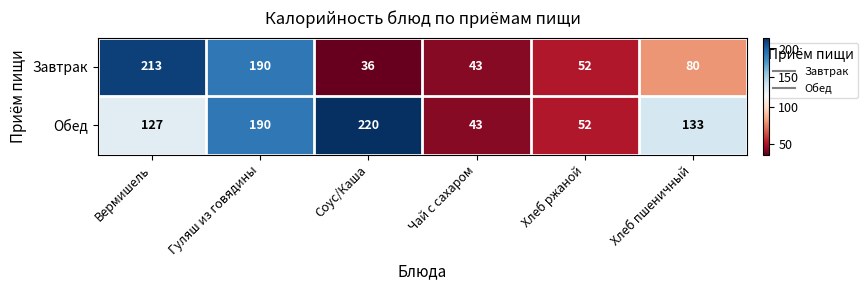

What is the sum of the Завтрак values at Чай с сахаром and Соус/Каша?

79